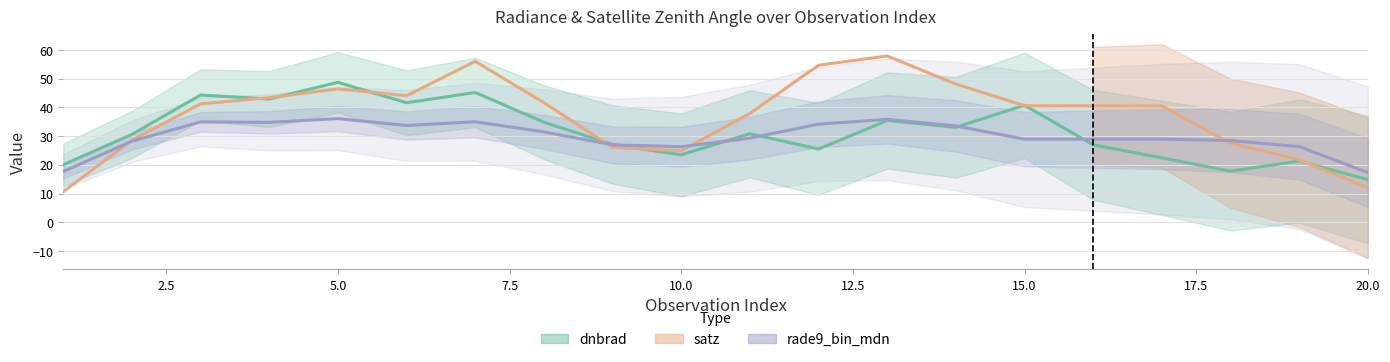

Count the number of data series in this chart.

3